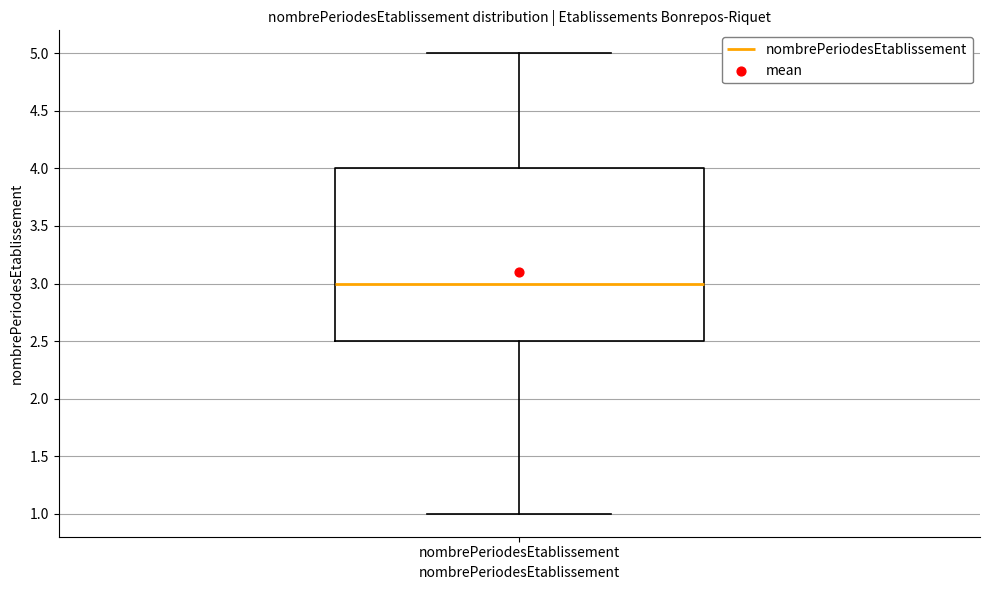

Read this box plot against the y-axis: the position of the median line, the range covered by the box, and the ends of both whiskers. The values are not printed on the chart, so give them approximately, as read against the axis.

median 3.0, box 2.5 to 4.0, whiskers 1.0 to 5.0